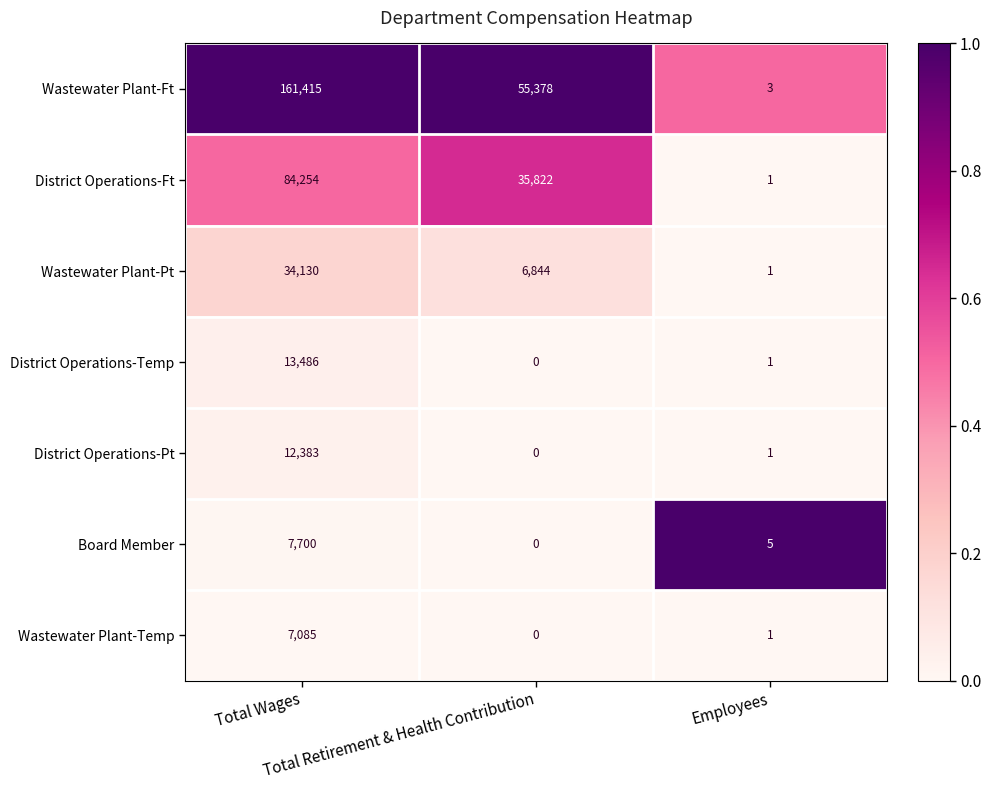

What is the spread (max minus min) of values at Total Retirement & Health Contribution?

55378